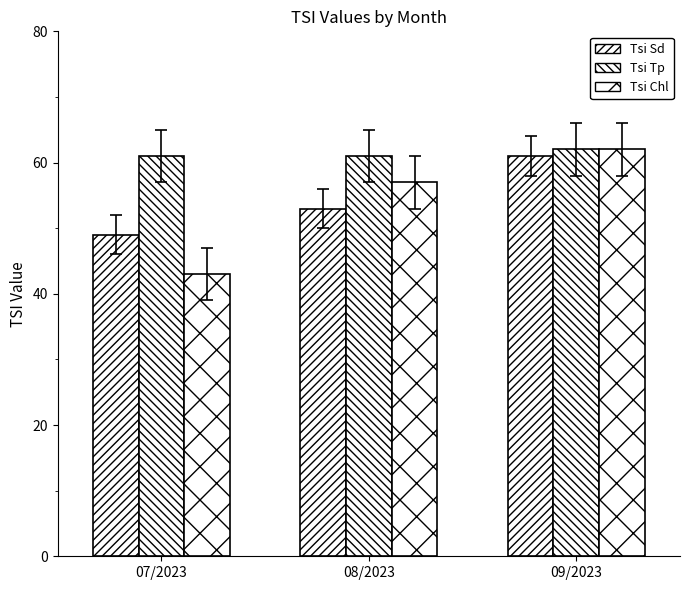

Count the number of categories in the chart.

3